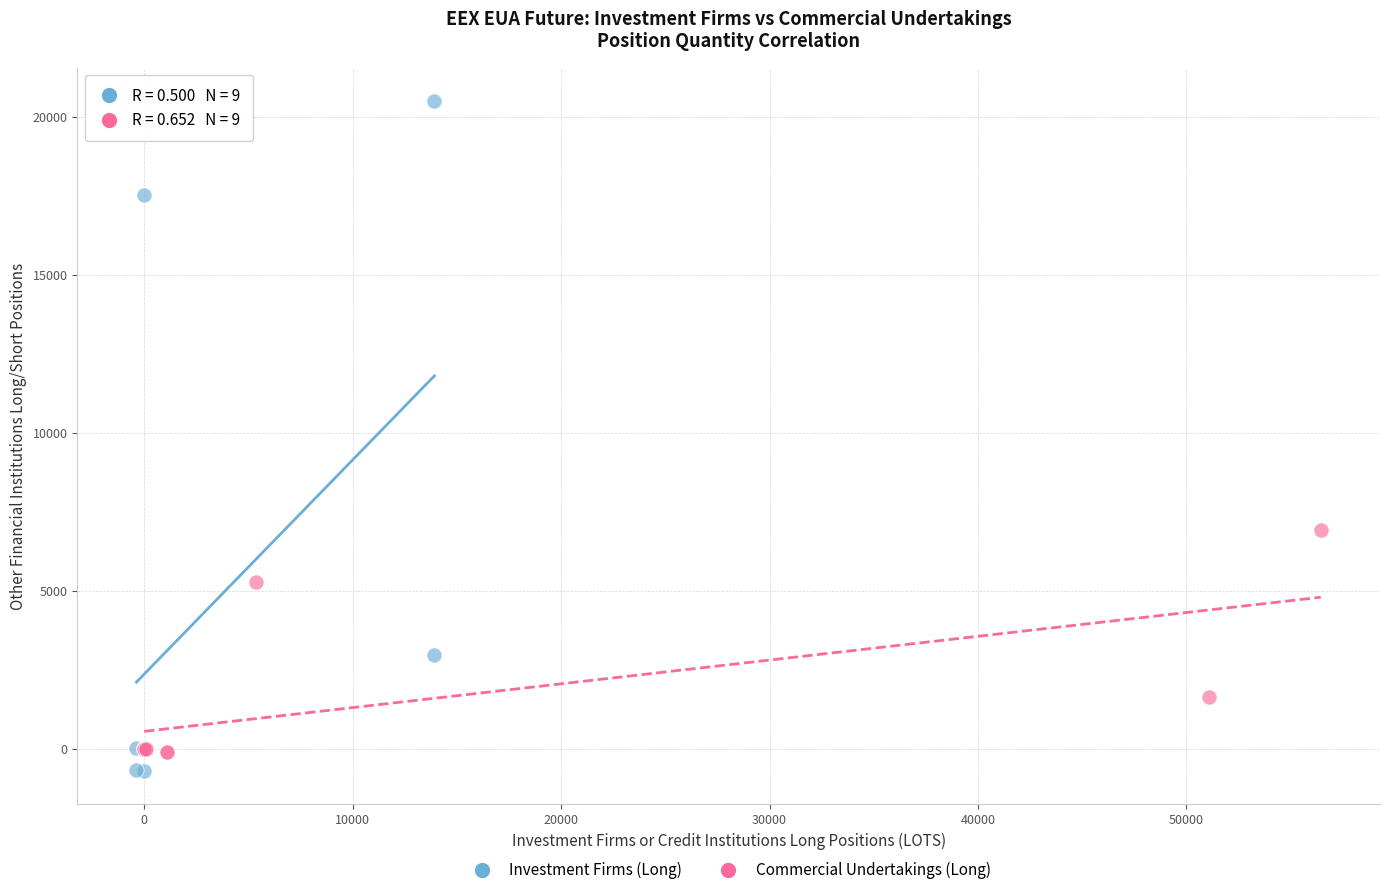

Which series has the widest spread of Y values?

Investment Firms (Long)